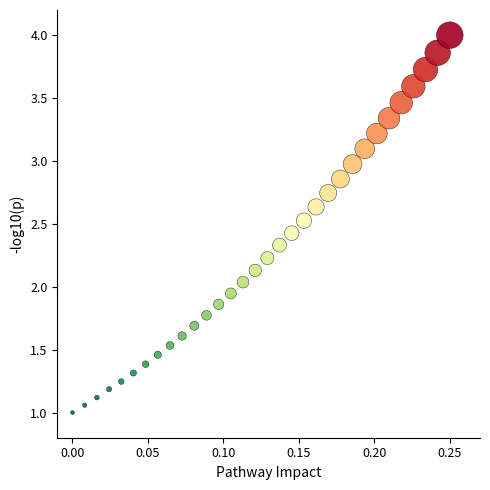

What is the range of Y values (max minus min)?

3.0